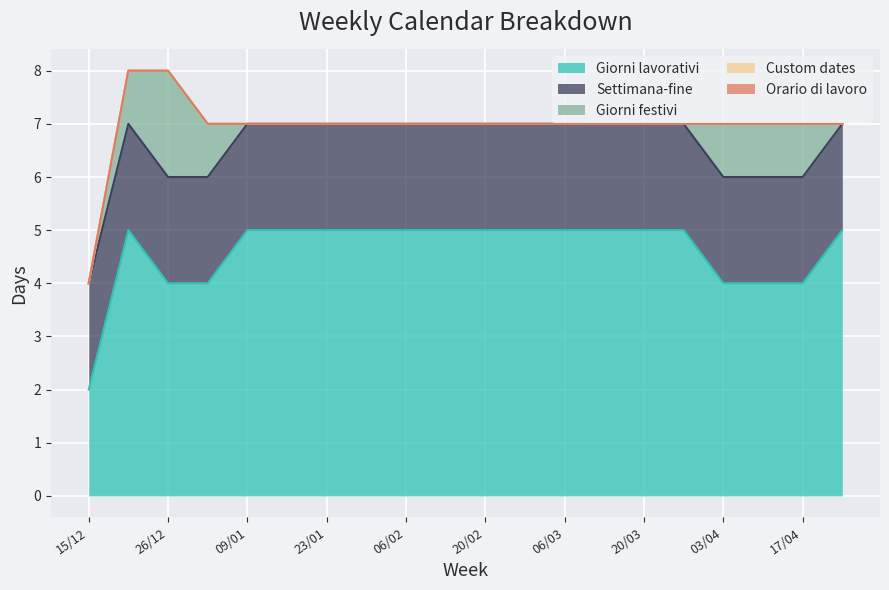

Reading left to right, transcribe all the data shown in this chart.

Giorni lavorativi: 2	5	4	4	5	5	5	5	5	5	5	5	5	5	5	5	4	4	4	5
Settimana-fine: 2	2	2	2	2	2	2	2	2	2	2	2	2	2	2	2	2	2	2	2
Giorni festivi: 0	1	2	1	0	0	0	0	0	0	0	0	0	0	0	0	1	1	1	0
Custom dates: 0	0	0	0	0	0	0	0	0	0	0	0	0	0	0	0	0	0	0	0
Orario di lavoro: 0	0	0	0	0	0	0	0	0	0	0	0	0	0	0	0	0	0	0	0